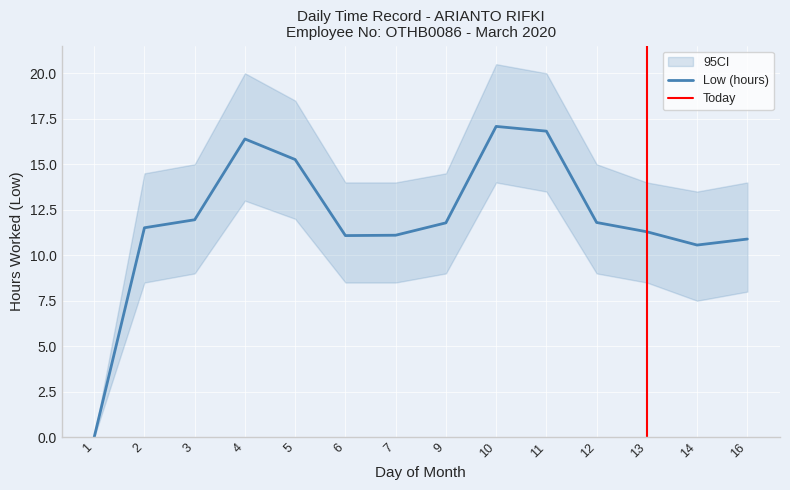

How many points are lower than both their immediate neighbors (excluding endpoints)?

2